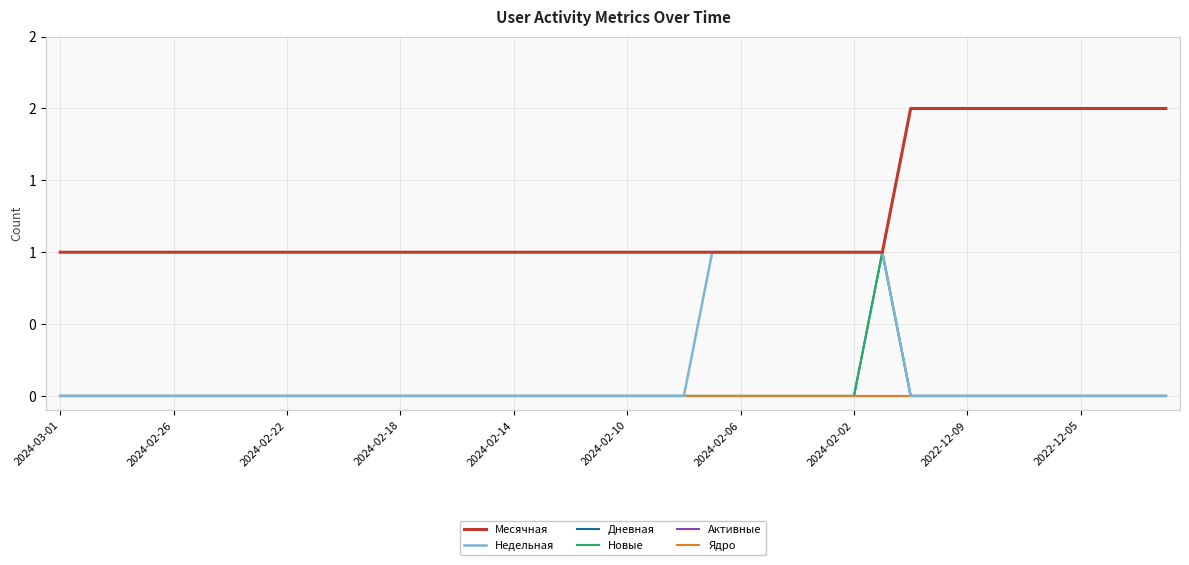

Count the Дневная values in the range 0 to 1.

40